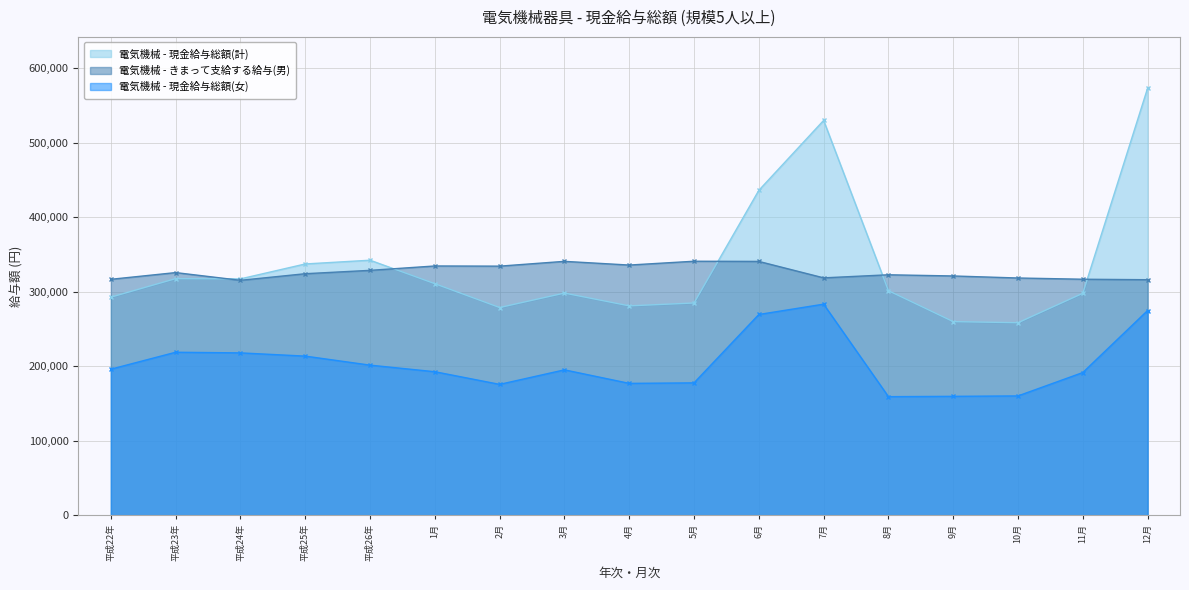

Which category has the lowest value in the 電気機械 - 現金給与総額(計) series?

10月